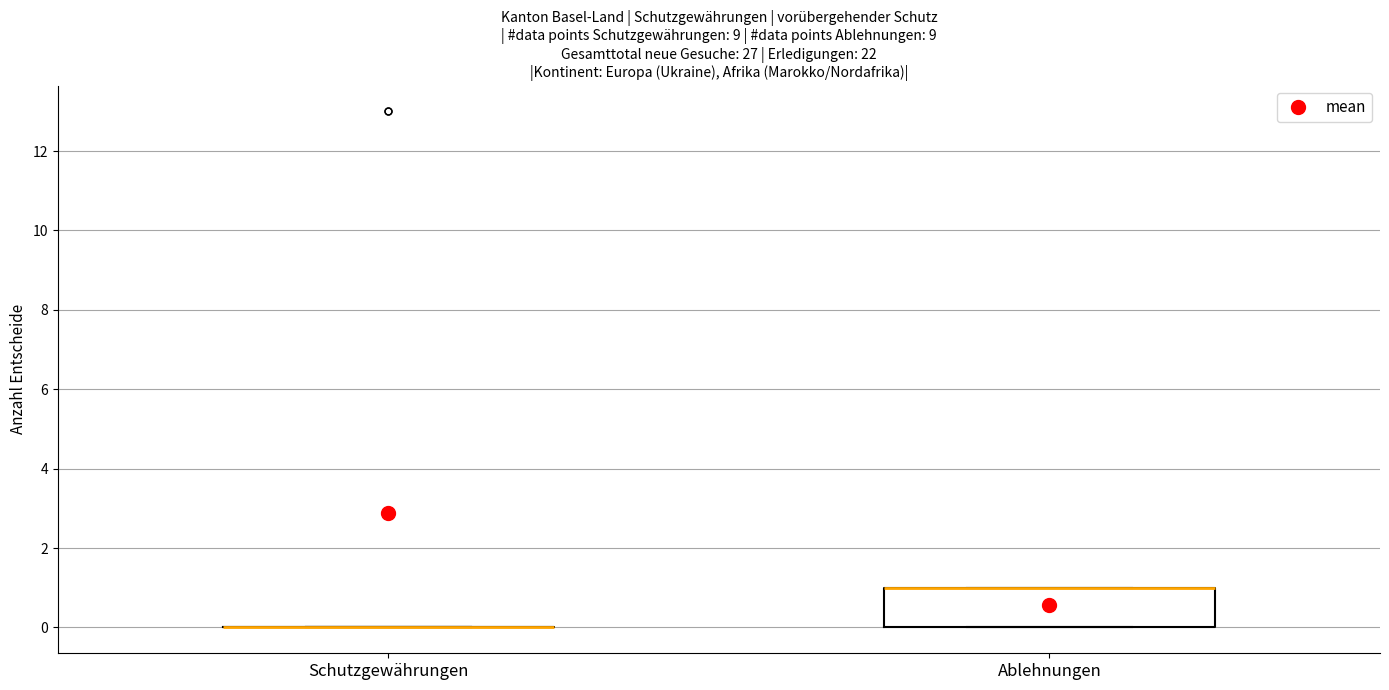

Reading left to right, read every box against the y-axis: the position of its median line, the range the box covers, and the ends of its whiskers. The values are not printed on the chart, so give them approximately, as read against the axis.

Schutzgewährungen: box collapsed to a line at 0, whiskers 0 to 0
Ablehnungen: median 1 (drawn on the box's upper edge), box 0 to 1, whiskers 0 to 1